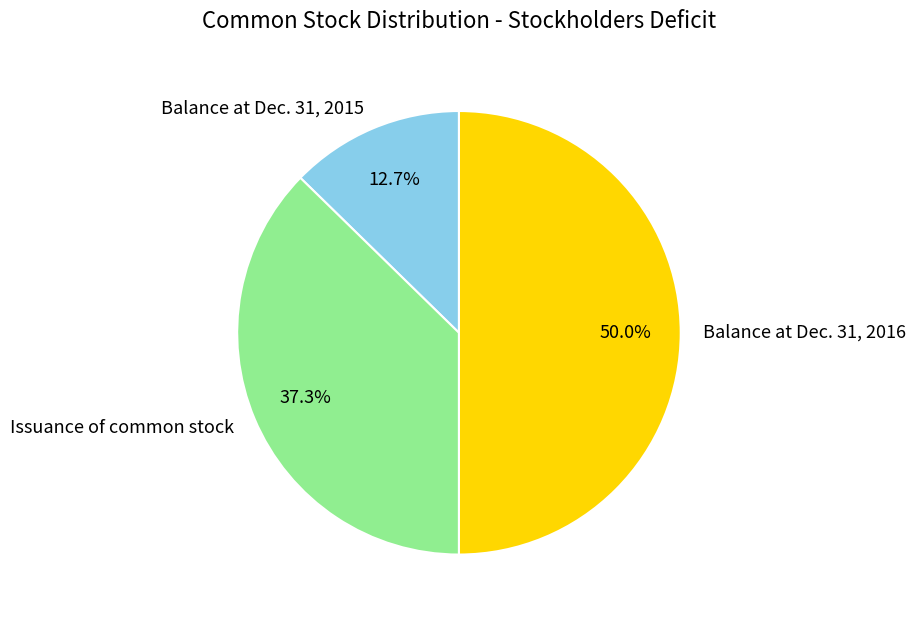

Combined, what portion of the pie is Balance at Dec. 31, 2016 and Balance at Dec. 31, 2015?

62.7%